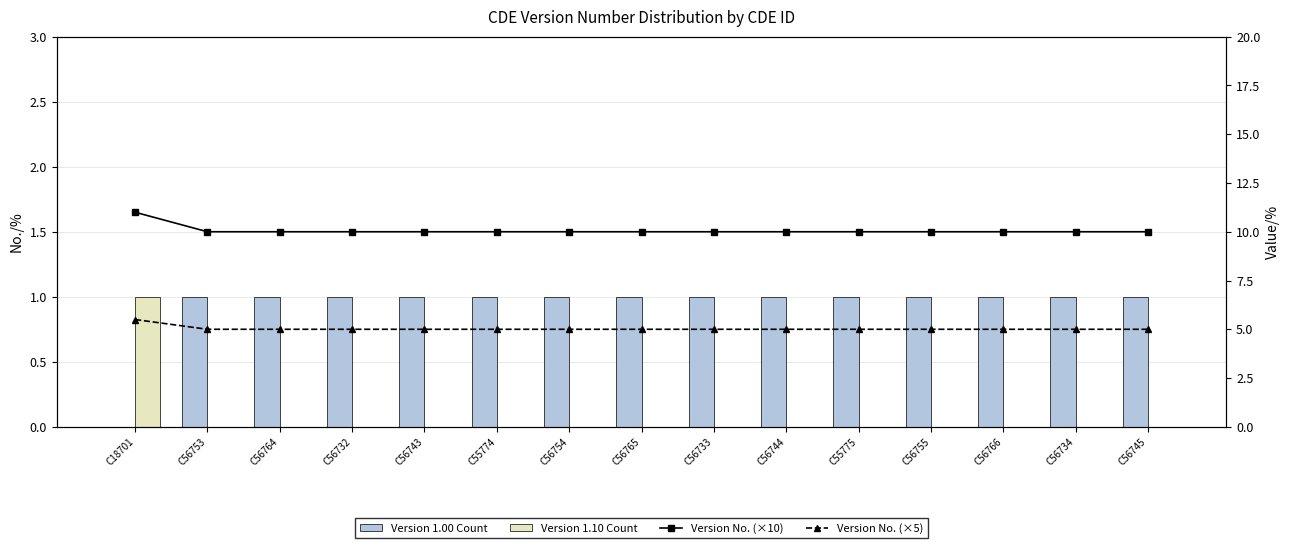

How many data points in Version No. (×5) are above 5?

1